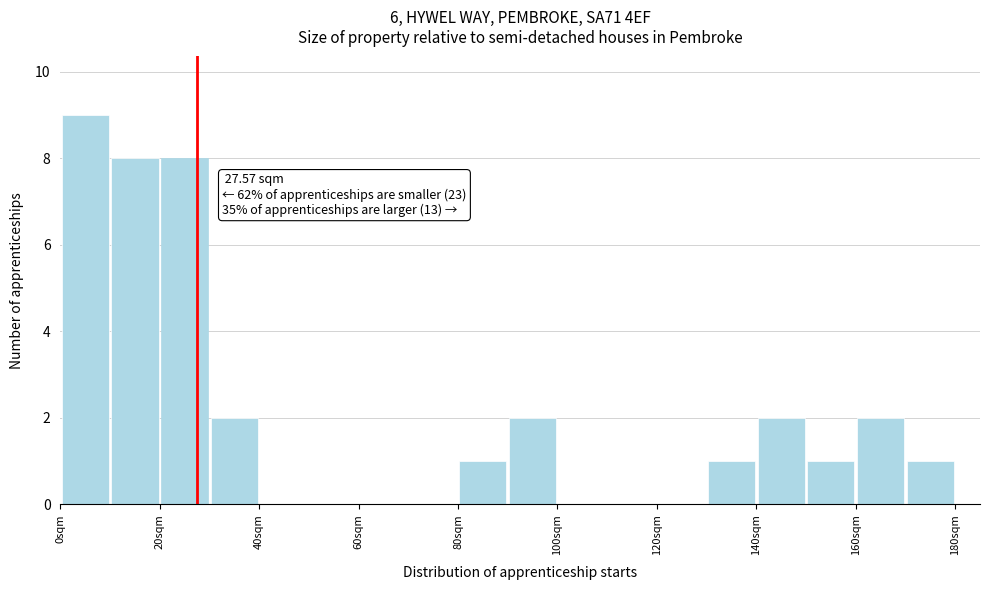

Which range on the x-axis has the tallest bar?

0 to 10